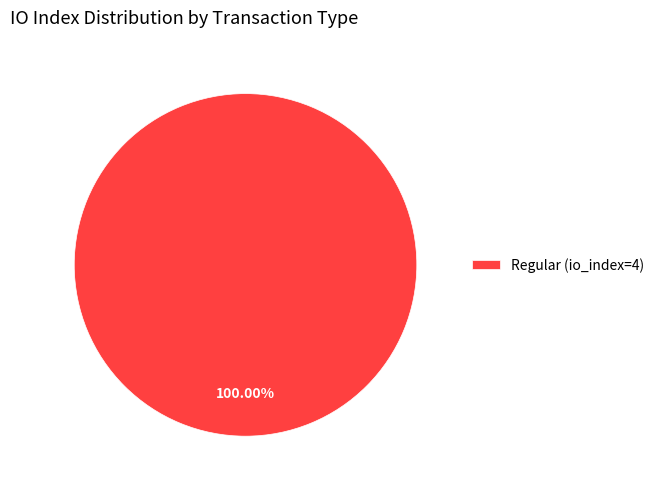

Is there any slice that represents more than half of the pie?

Yes